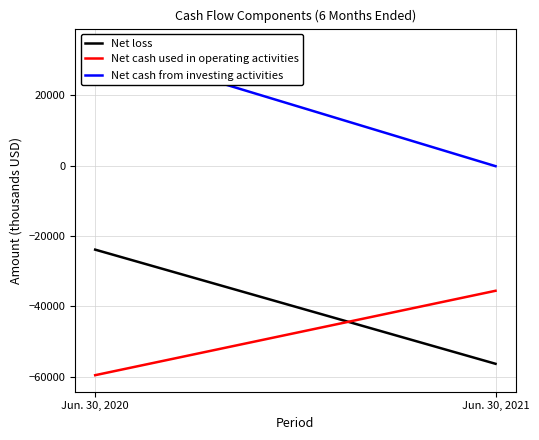

Reading left to right, extract all data points from this chart.

Net loss: Jun. 30, 2020=-23893	Jun. 30, 2021=-56315
Net cash used in operating activities: Jun. 30, 2020=-59549	Jun. 30, 2021=-35576
Net cash from investing activities: Jun. 30, 2020=34193	Jun. 30, 2021=-190